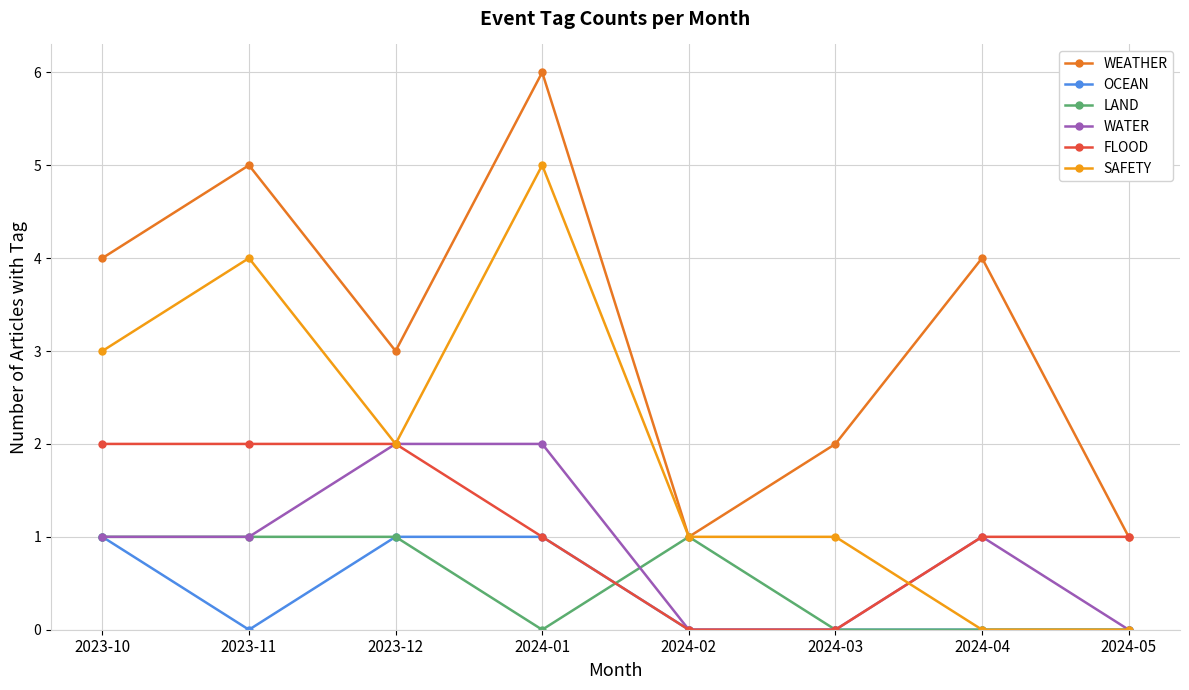

Count the number of data series in this chart.

6